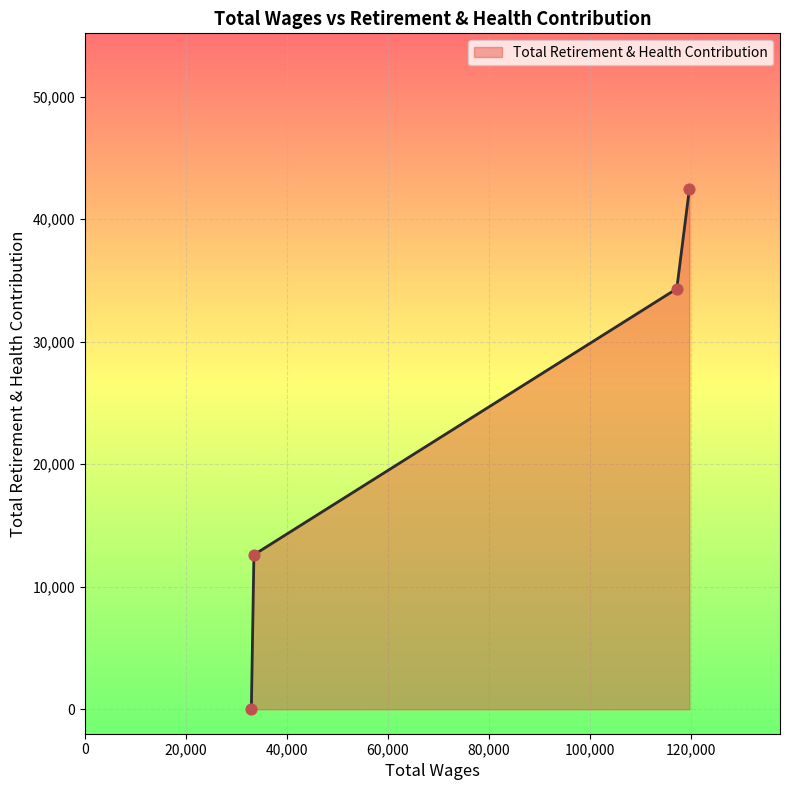

True or false: the data has more than 2 interior local peaks.

False